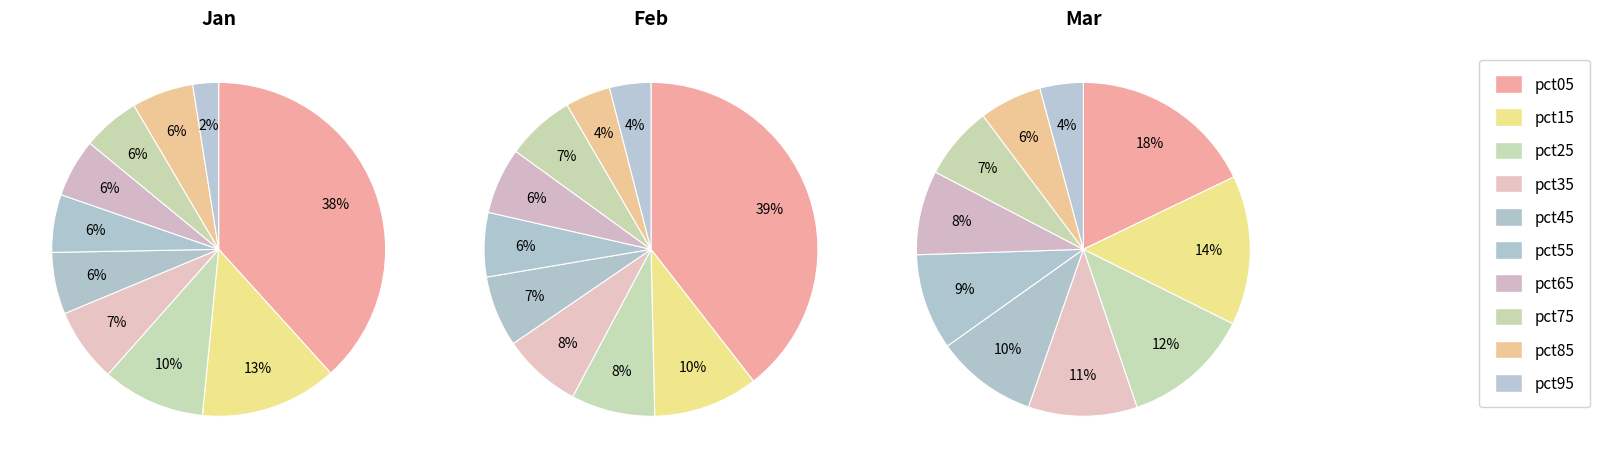

To the nearest percent, what is the average slice percentage?

10%